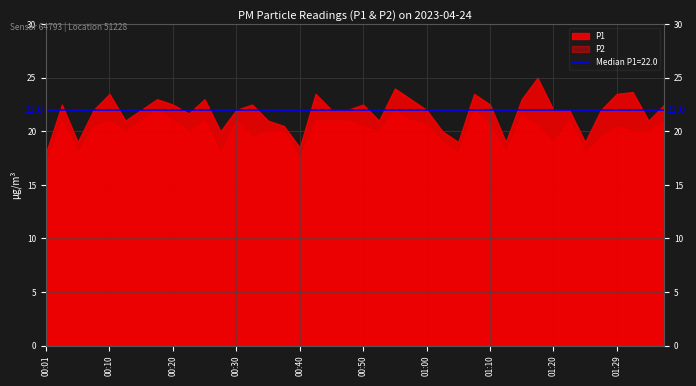

What is the spread (max minus min) of values at 00:55?

2.0